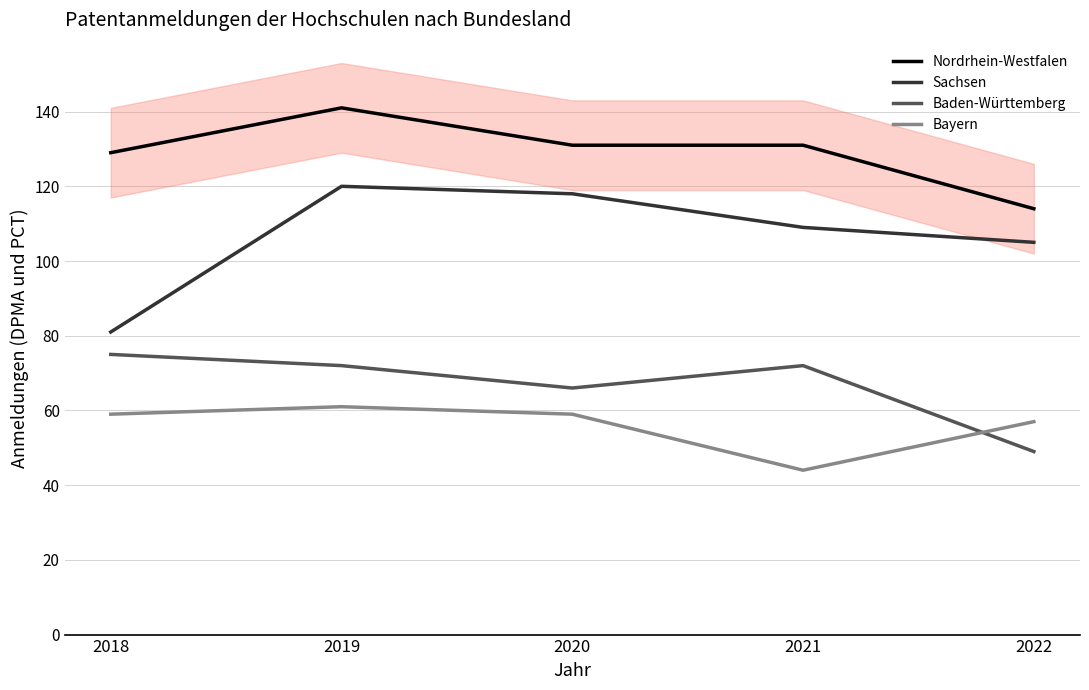

What are all the series names shown in the legend?

Nordrhein-Westfalen, Sachsen, Baden-Württemberg, Bayern